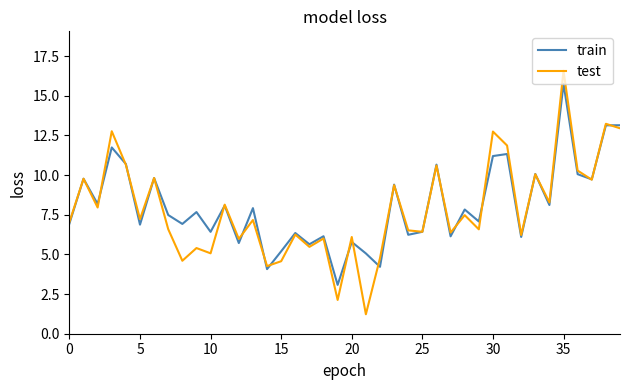

How many lines are shown in the chart?

2